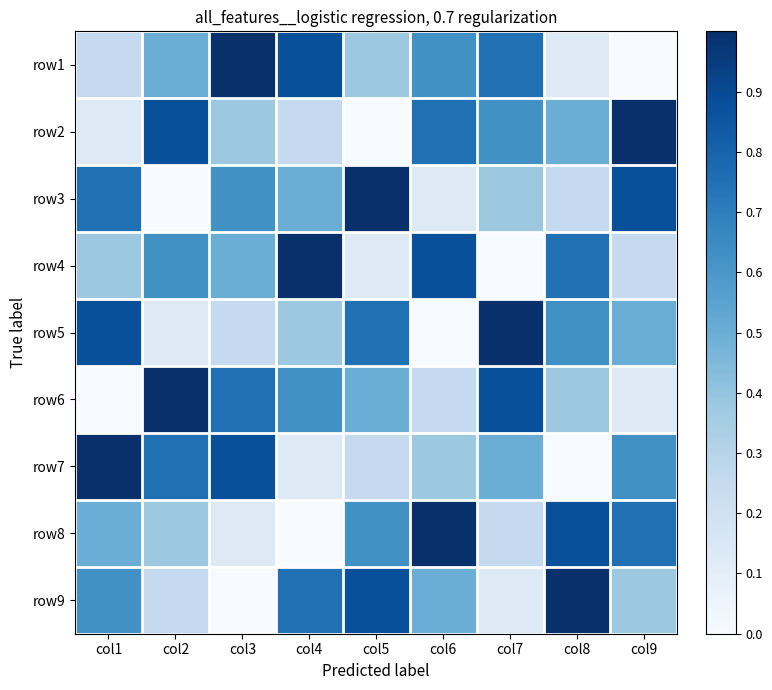

Rank the series at col5 from highest to lowest value.

row3, row9, row5, row8, row6, row1, row7, row4, row2